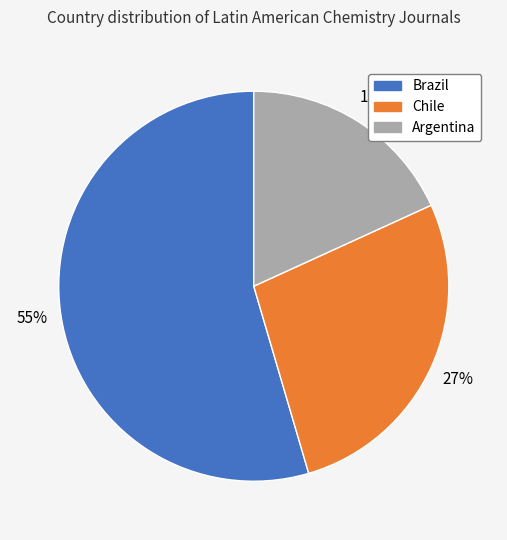

How many slices are in this pie chart?

3